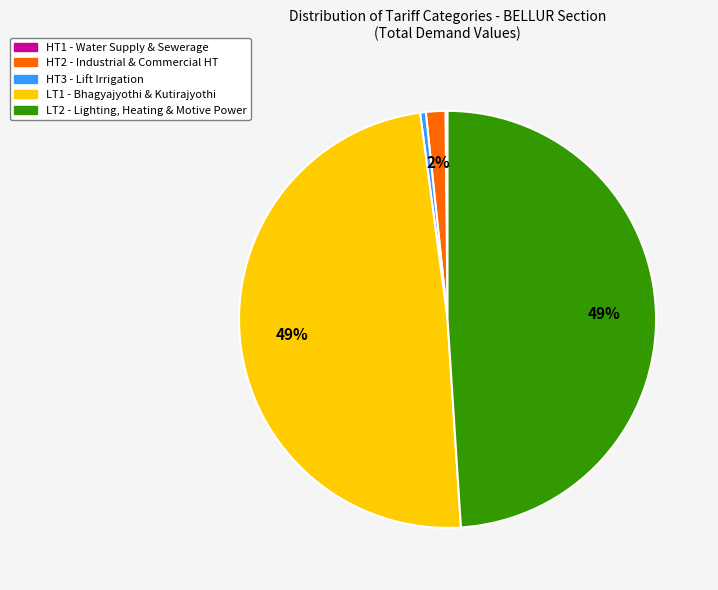

To the nearest percent, what is the average slice percentage?

20%